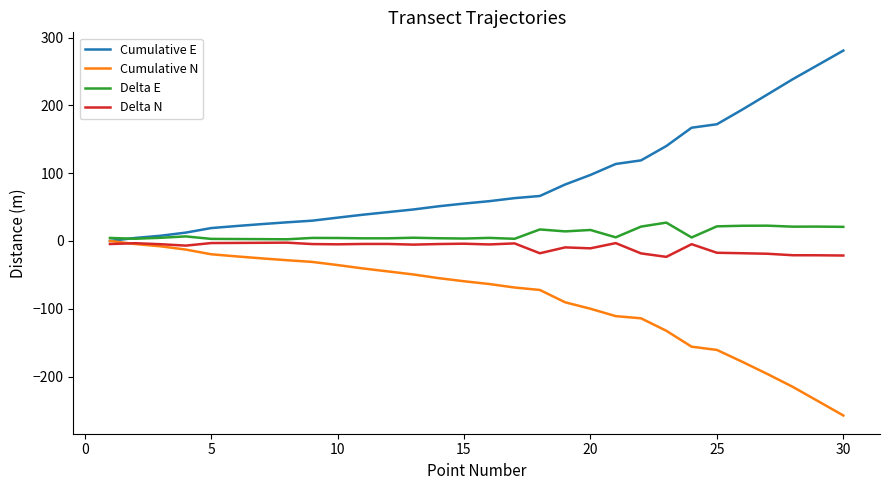

What is the lowest value of the Delta N series?

-23.5